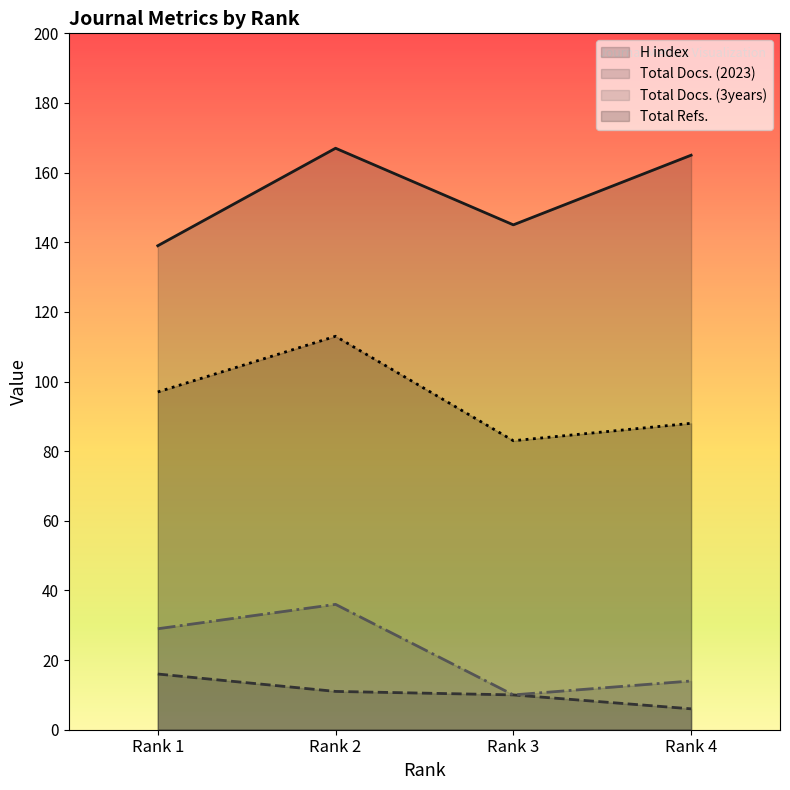

Which series has the widest spread of values?

Total Refs.